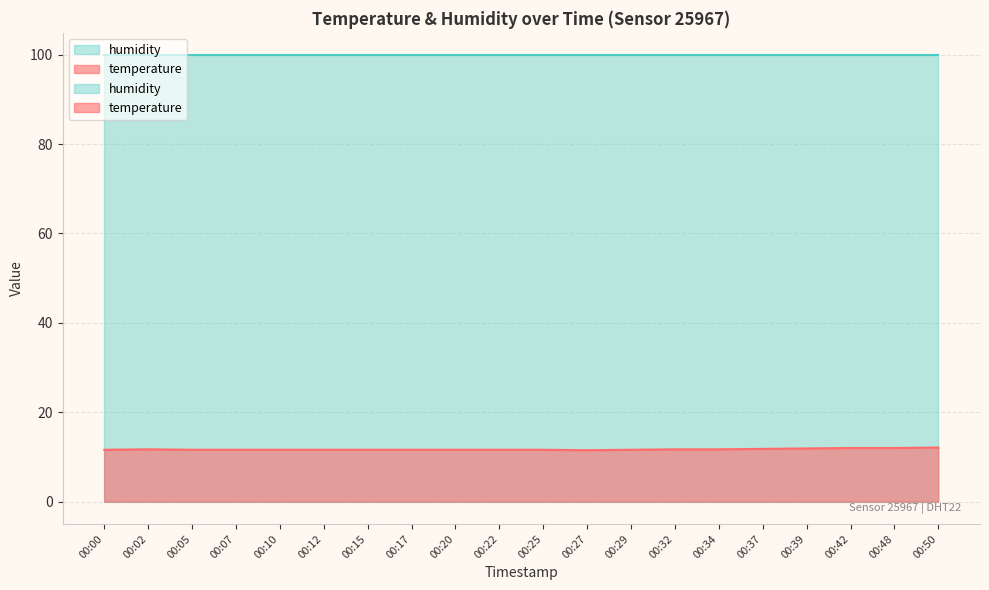

How many points are lower than both their immediate neighbors (excluding endpoints)?

1